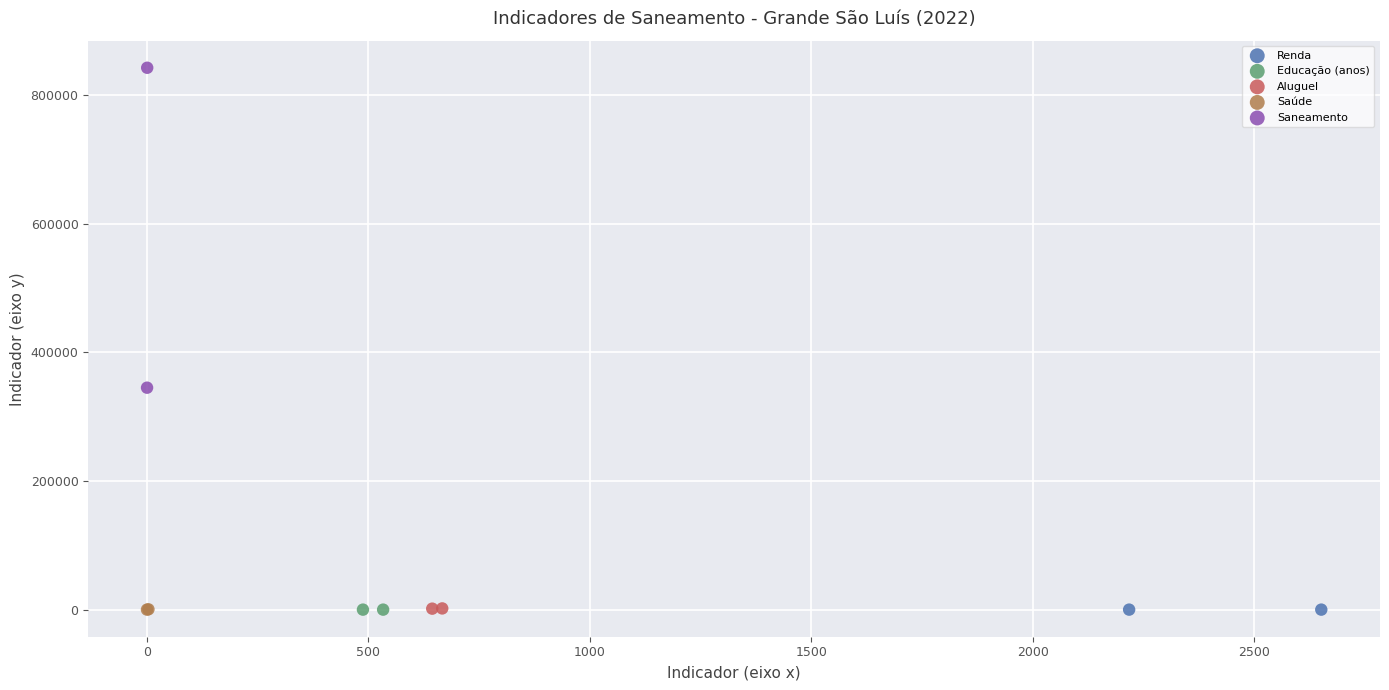

What are all the series names shown in the legend?

Renda, Educação (anos), Aluguel, Saúde, Saneamento